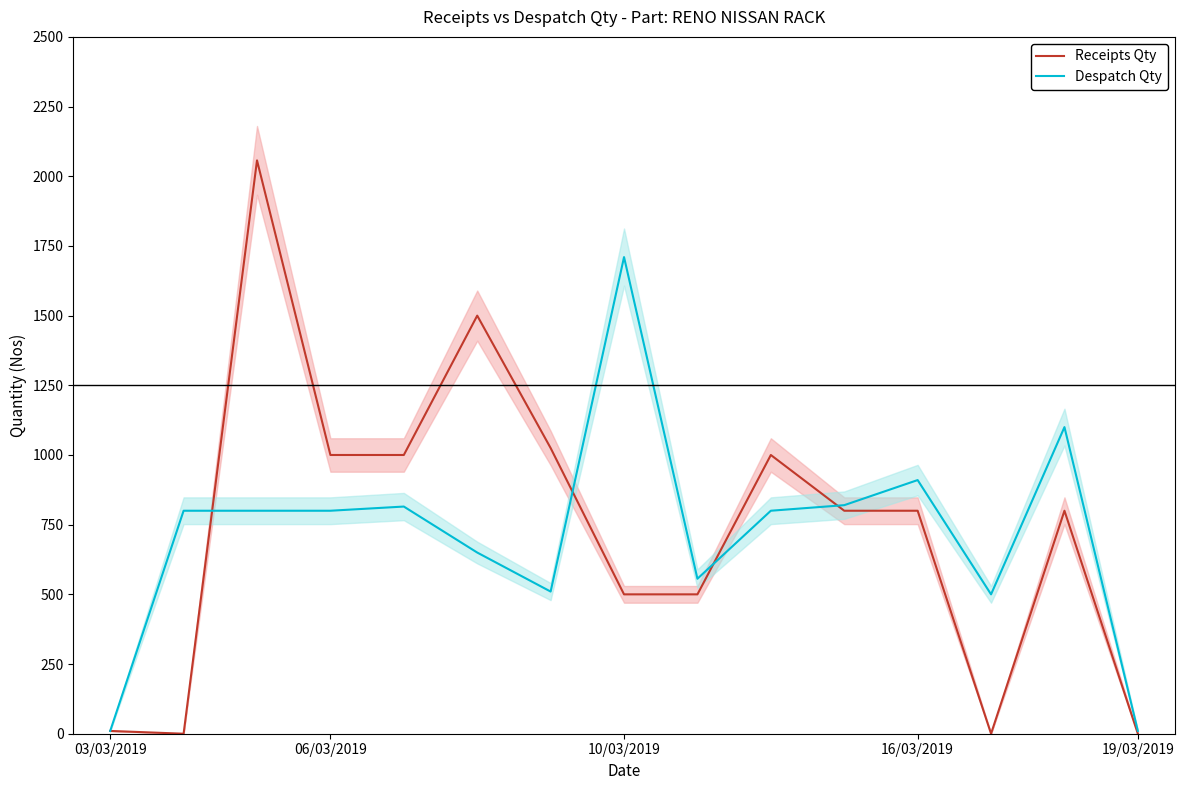

How many interior local valleys does the Receipts Qty series have?

2